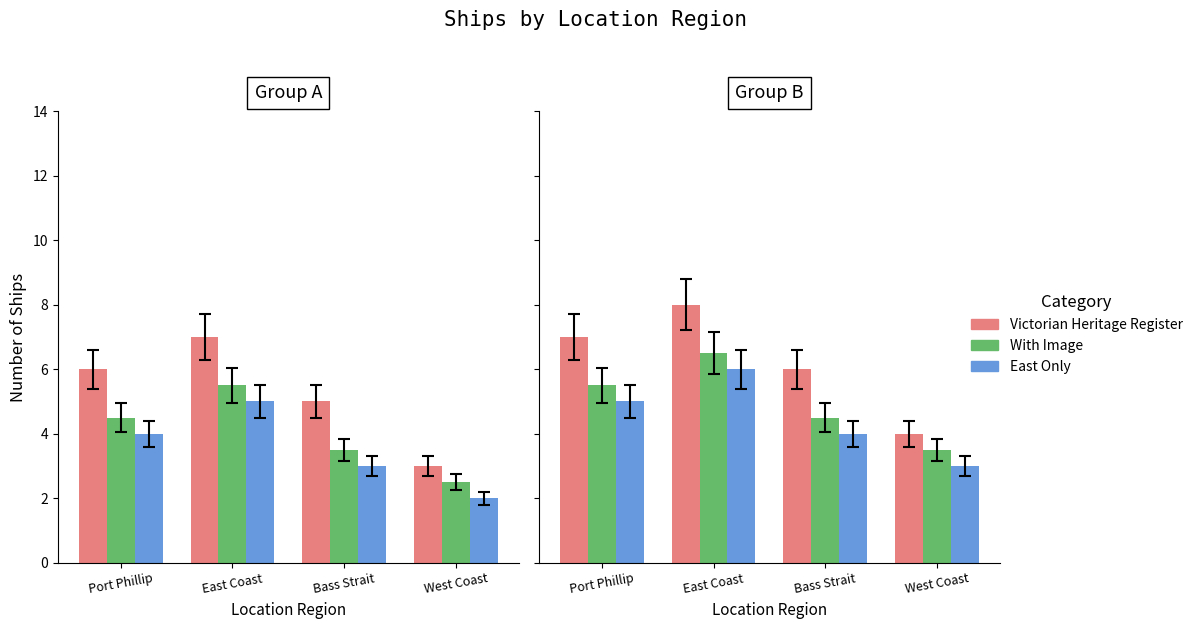

The Victorian Heritage Register series shows 4.0 at West Coast. True or false?

True